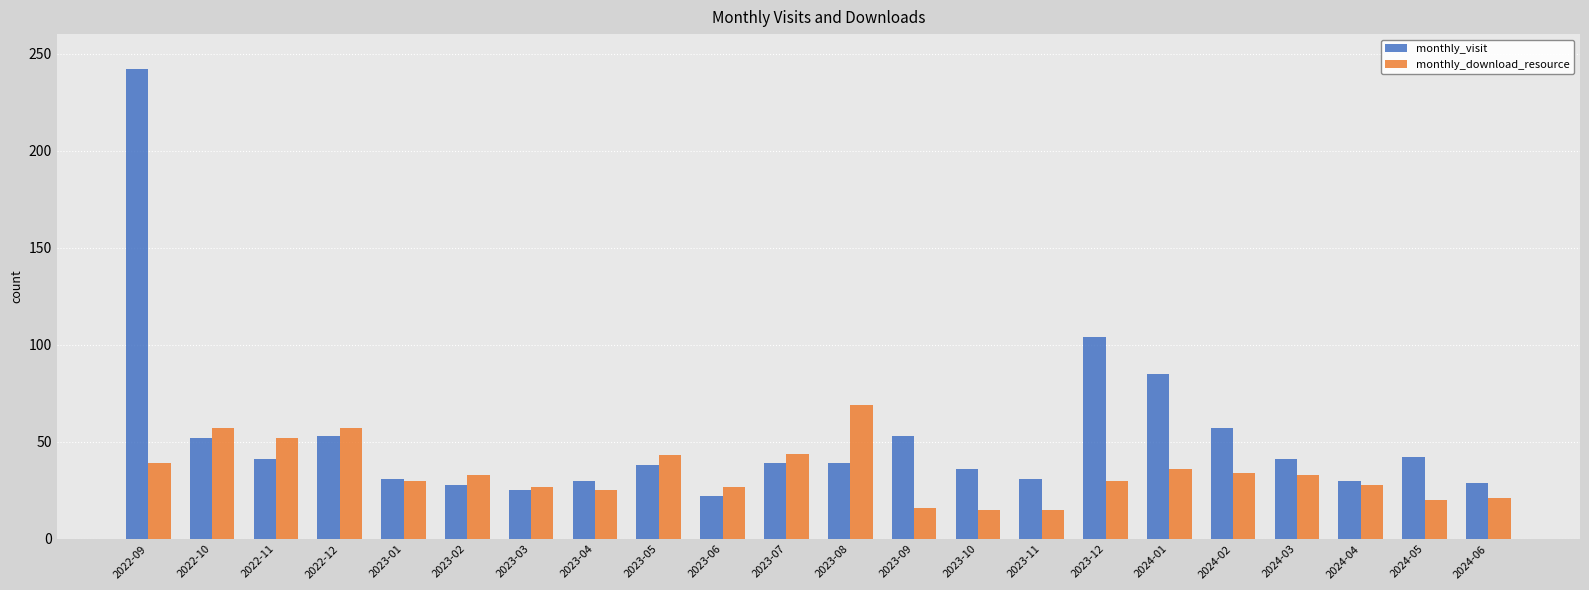

What is the approximate value of monthly_download_resource at 2023-11, to the nearest 10?

20